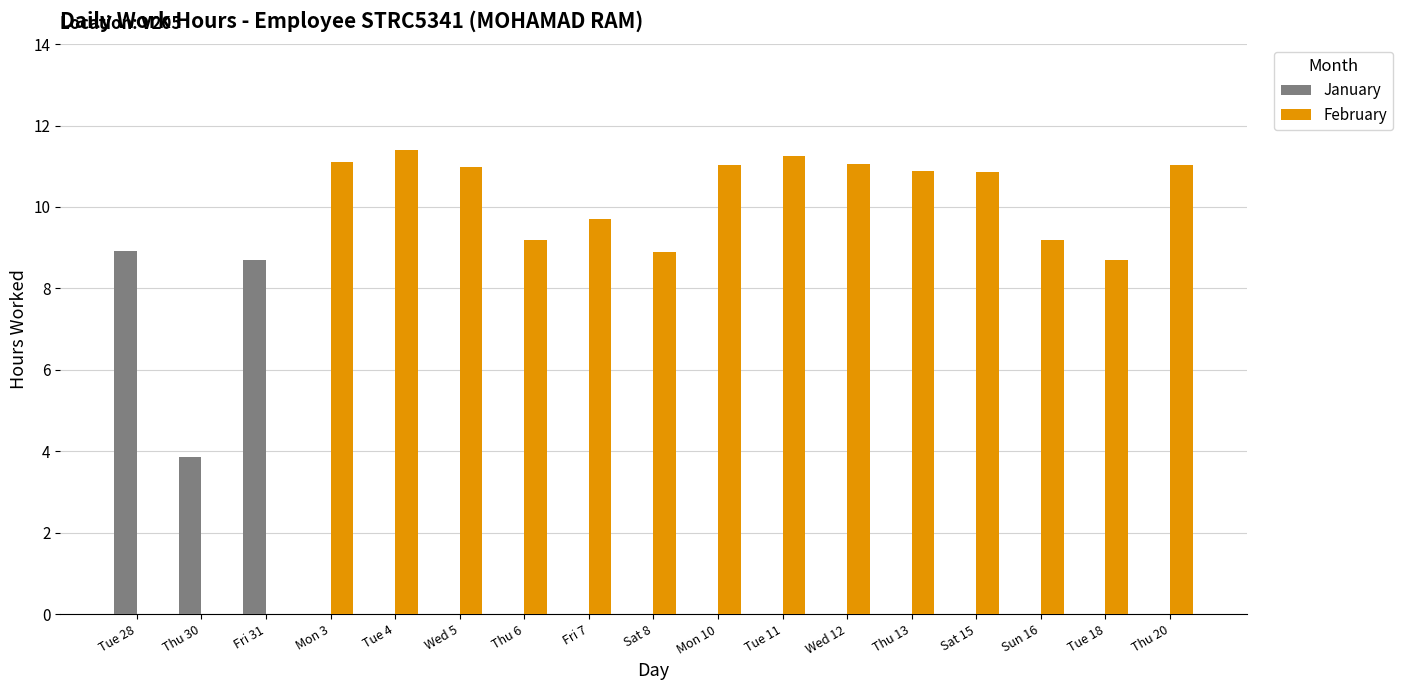

Is the value of February at Mon 10 greater than the value of January at Fri 31?

Yes